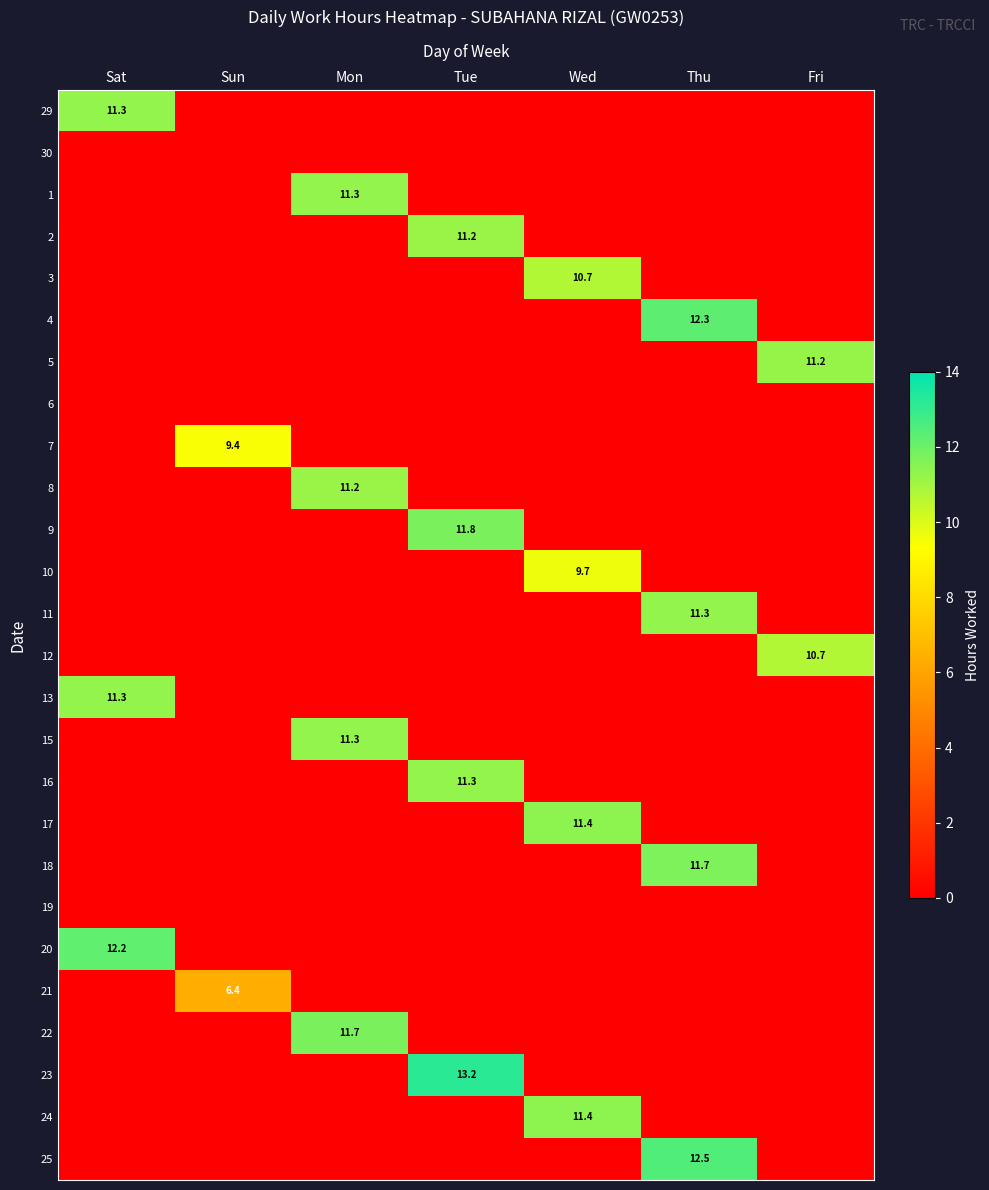

Which category has the lowest value across all series?

Sun